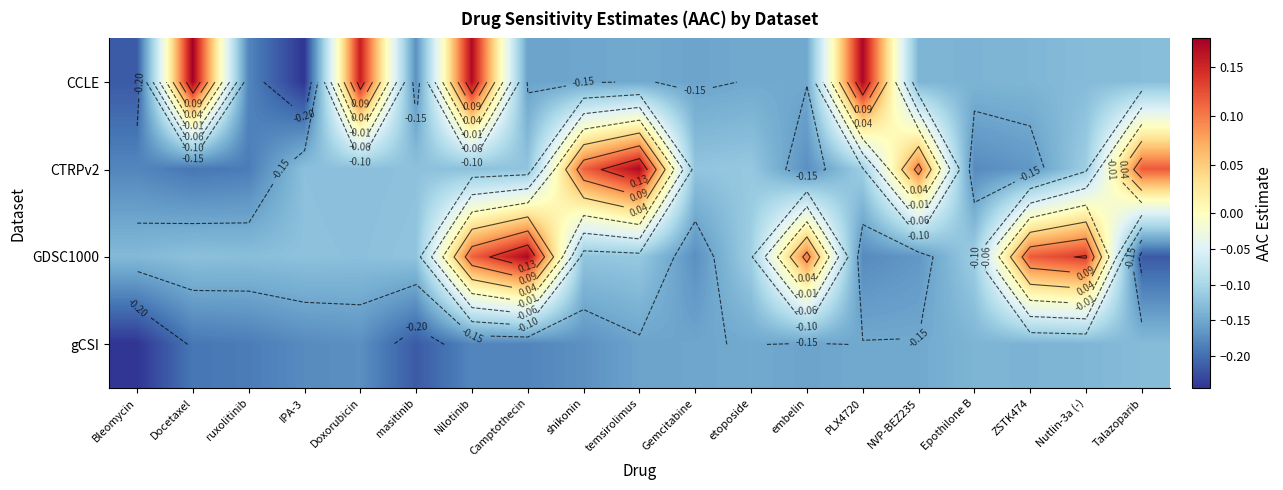

Rank the categories by CCLE value from highest to lowest.

Docetaxel, PLX4720, Nilotinib, Doxorubicin, Talazoparib, Nutlin-3a (-), ZSTK474, NVP-BEZ235, Epothilone B, temsirolimus, etoposide, embelin, shikonin, Gemcitabine, Camptothecin, masitinib, ruxolitinib, Bleomycin, IPA-3